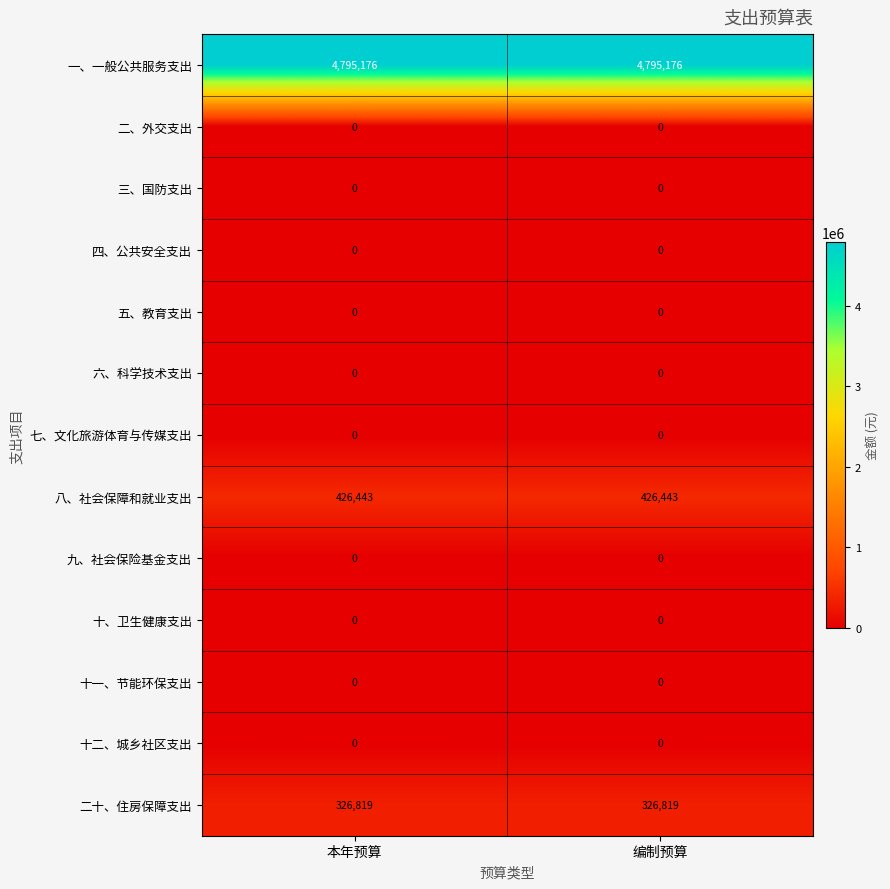

Reading right to left, list all the values displayed in this chart.

一、一般公共服务支出: 编制预算=4795176	本年预算=4795176
二、外交支出: 编制预算=0	本年预算=0
三、国防支出: 编制预算=0	本年预算=0
四、公共安全支出: 编制预算=0	本年预算=0
五、教育支出: 编制预算=0	本年预算=0
六、科学技术支出: 编制预算=0	本年预算=0
七、文化旅游体育与传媒支出: 编制预算=0	本年预算=0
八、社会保障和就业支出: 编制预算=426443	本年预算=426443
九、社会保险基金支出: 编制预算=0	本年预算=0
十、卫生健康支出: 编制预算=0	本年预算=0
十一、节能环保支出: 编制预算=0	本年预算=0
十二、城乡社区支出: 编制预算=0	本年预算=0
二十、住房保障支出: 编制预算=326819	本年预算=326819